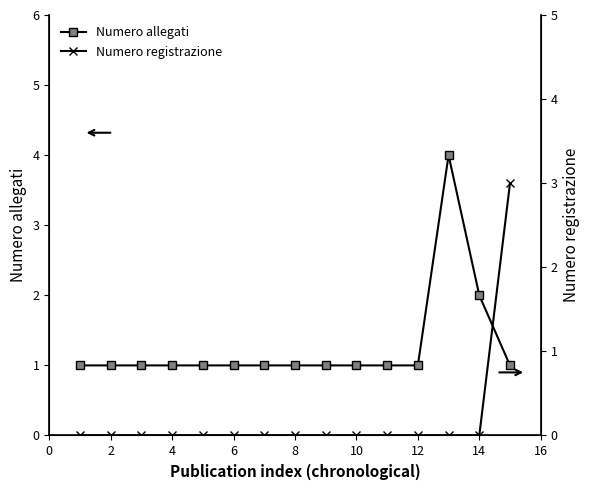

At which label is Numero allegati closest to 2?

14